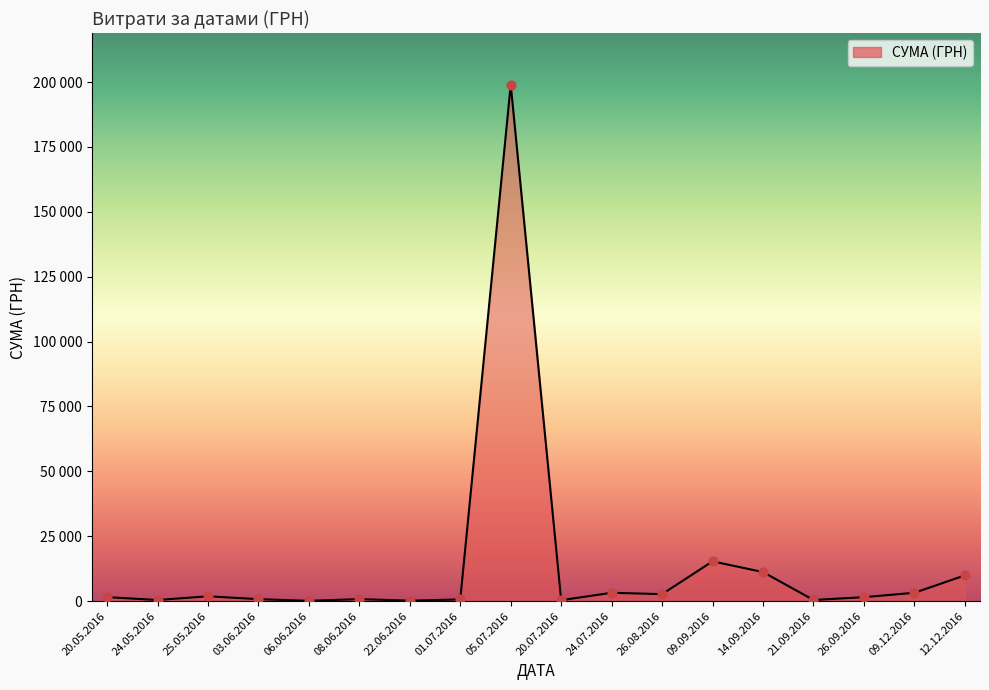

Is this an area chart (filled region under the line)?

Yes